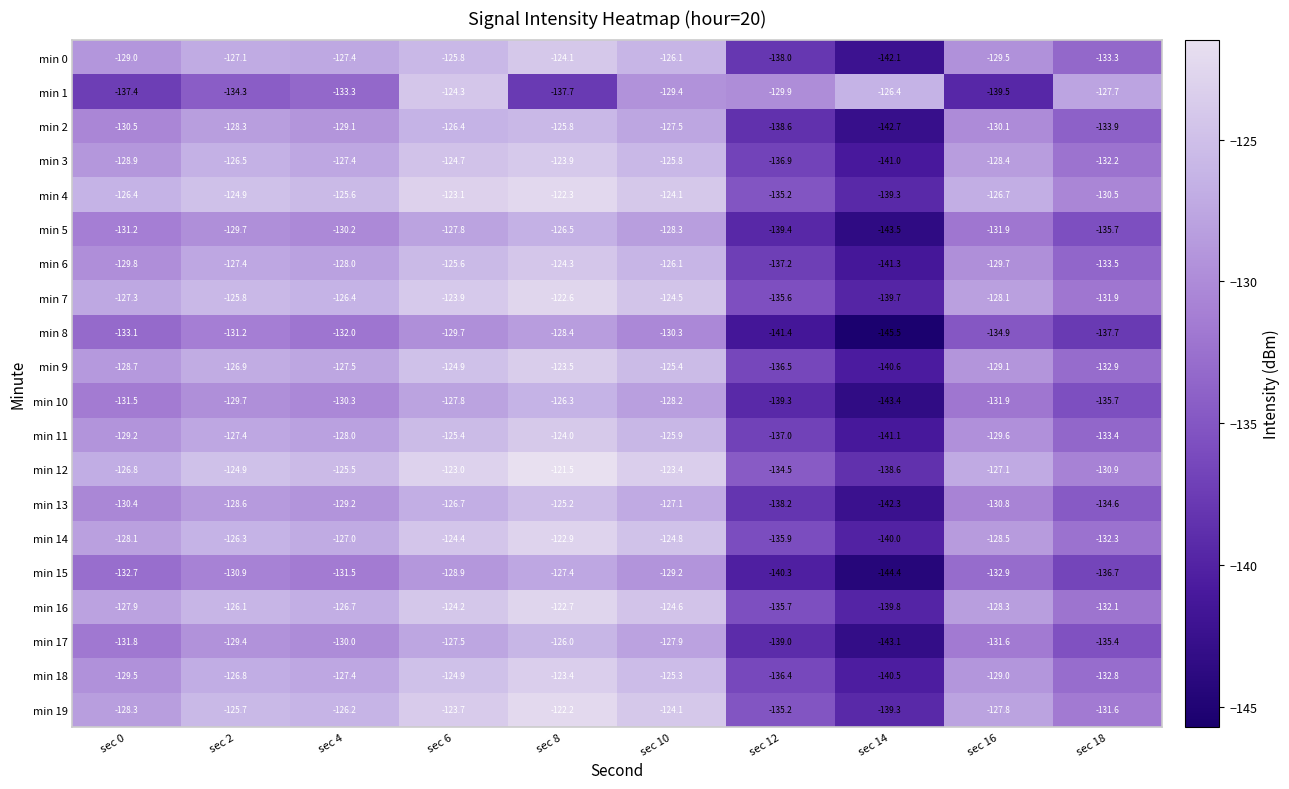

What value does the min 17 series have at sec 0?

-131.8